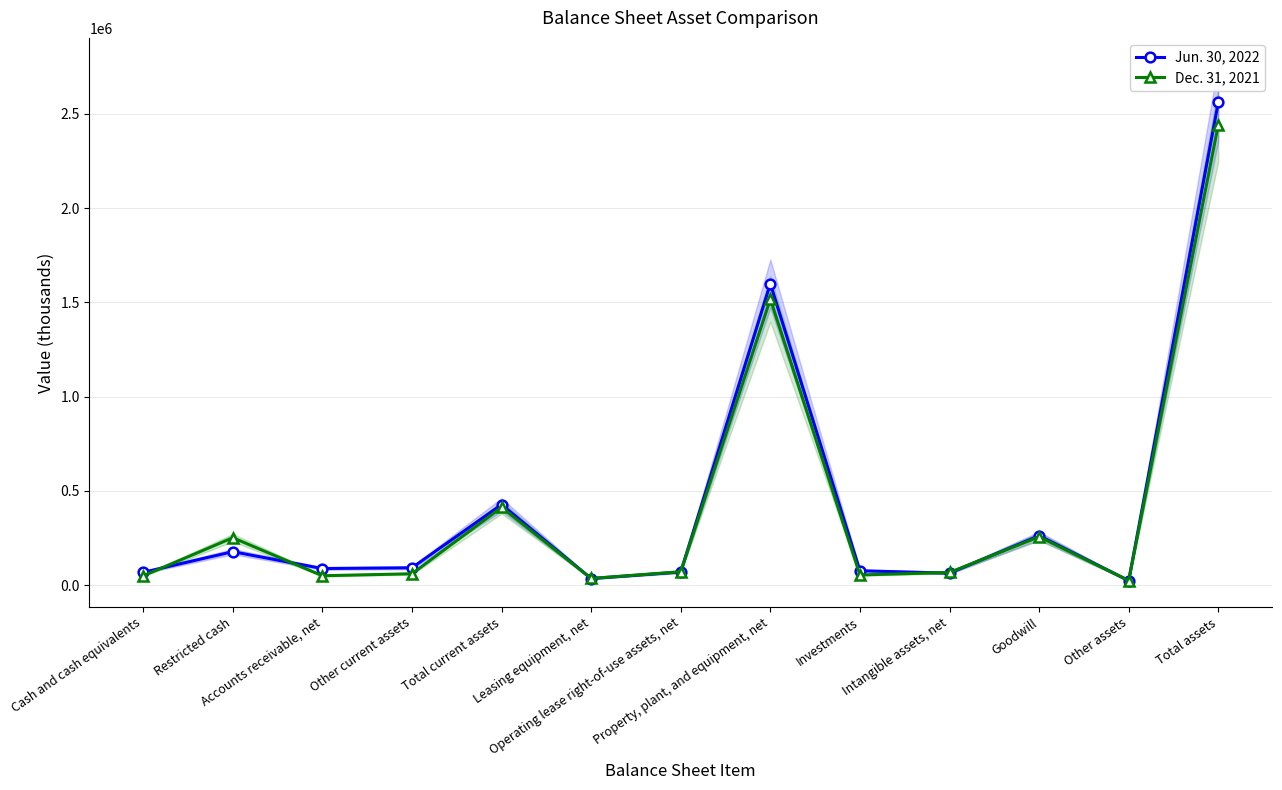

Between Other current assets and Other assets, which series saw the biggest shift?

Jun. 30, 2022